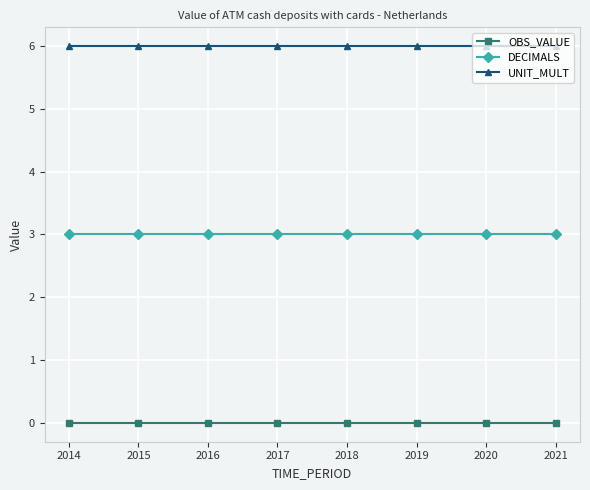

What is the maximum value shown in the chart?

6